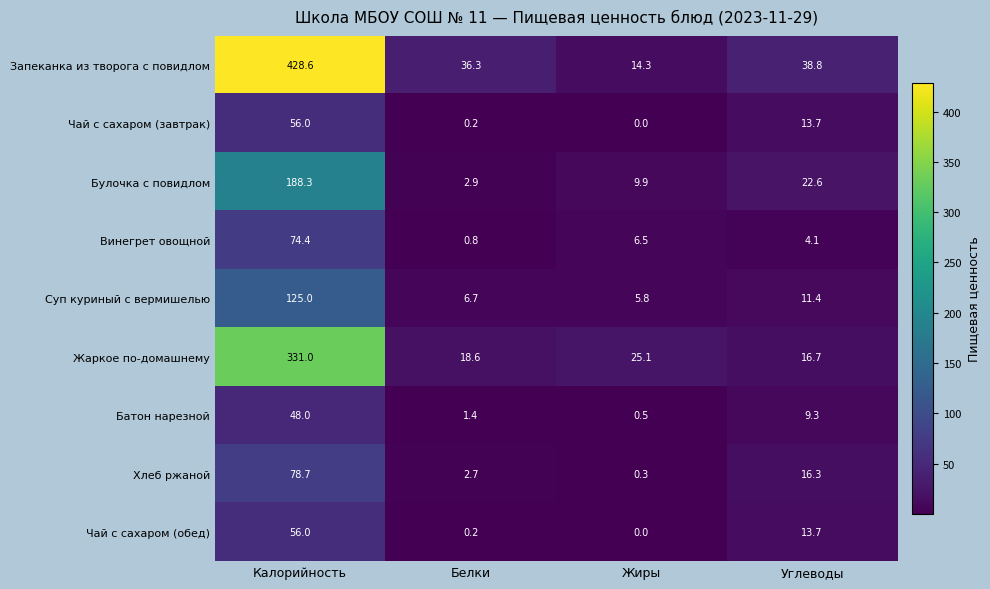

List the labels in order of Жаркое по-домашнему value, smallest first.

Углеводы, Белки, Жиры, Калорийность